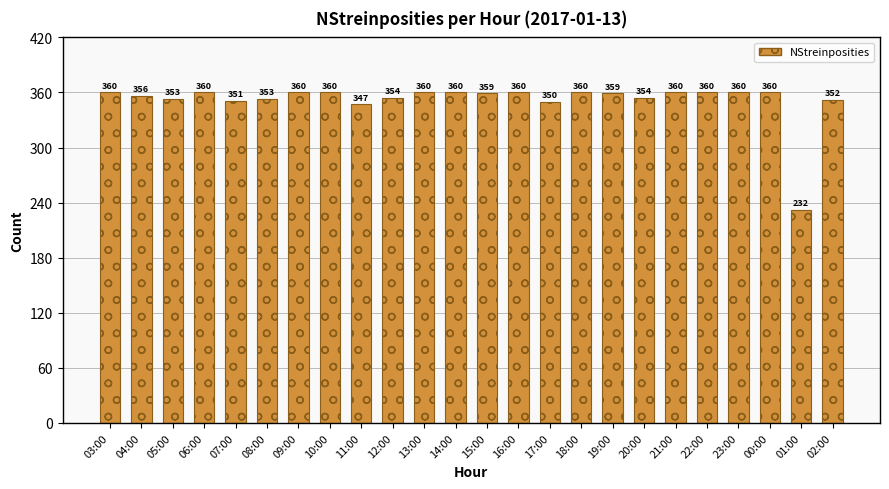

Reading left to right, list all the values displayed in this chart.

360	356	353	360	351	353	360	360	347	354	360	360	359	360	350	360	359	354	360	360	360	360	232	352